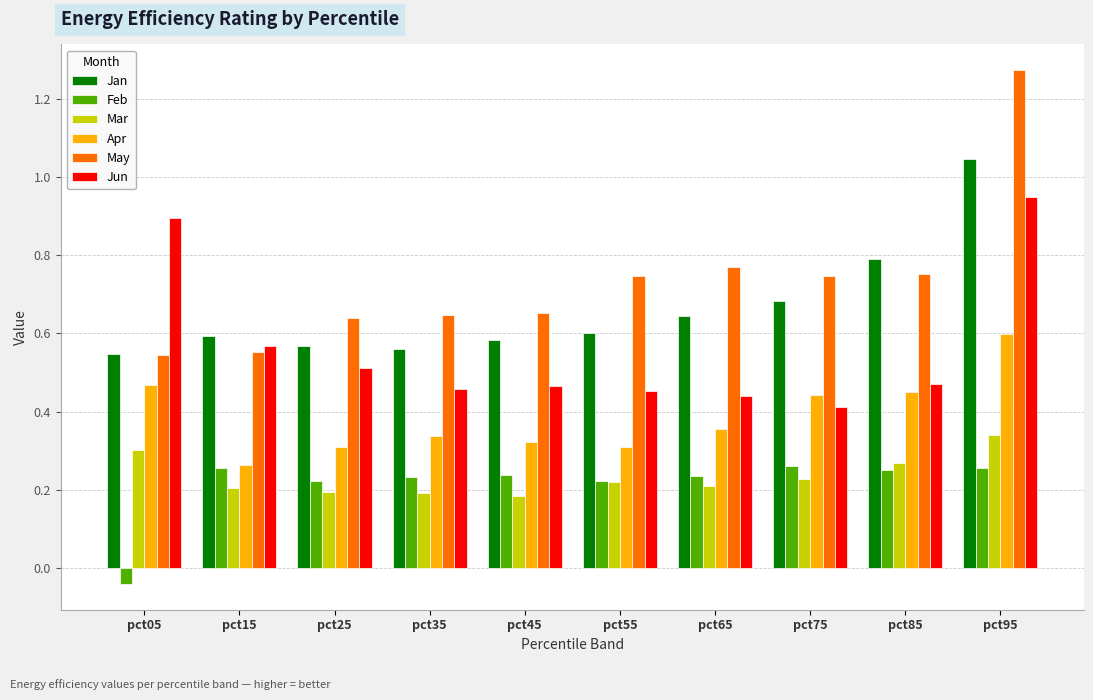

Rank the series by their maximum value, from lowest to highest.

Feb, Mar, Apr, Jun, Jan, May